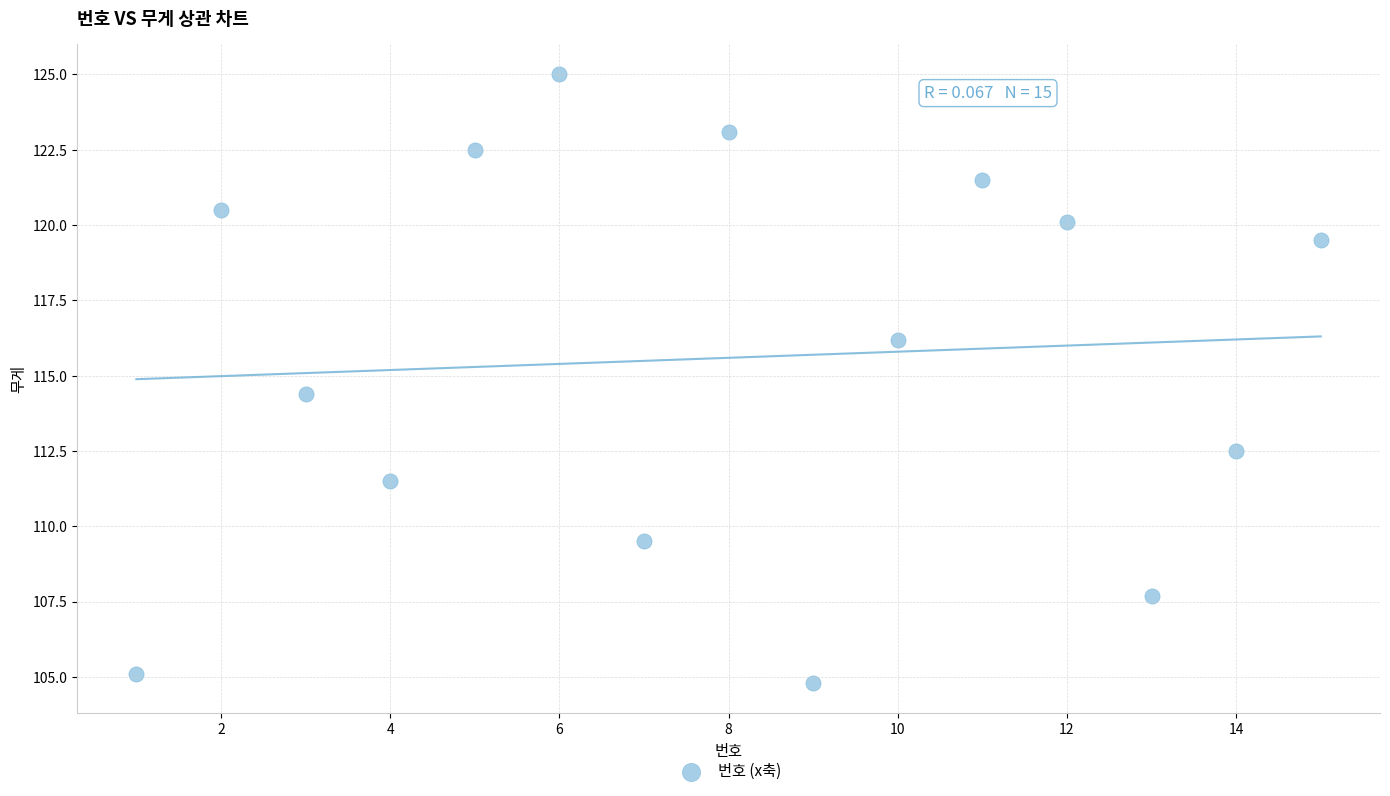

What Y value in the scatter plot is closest to 114?

114.4